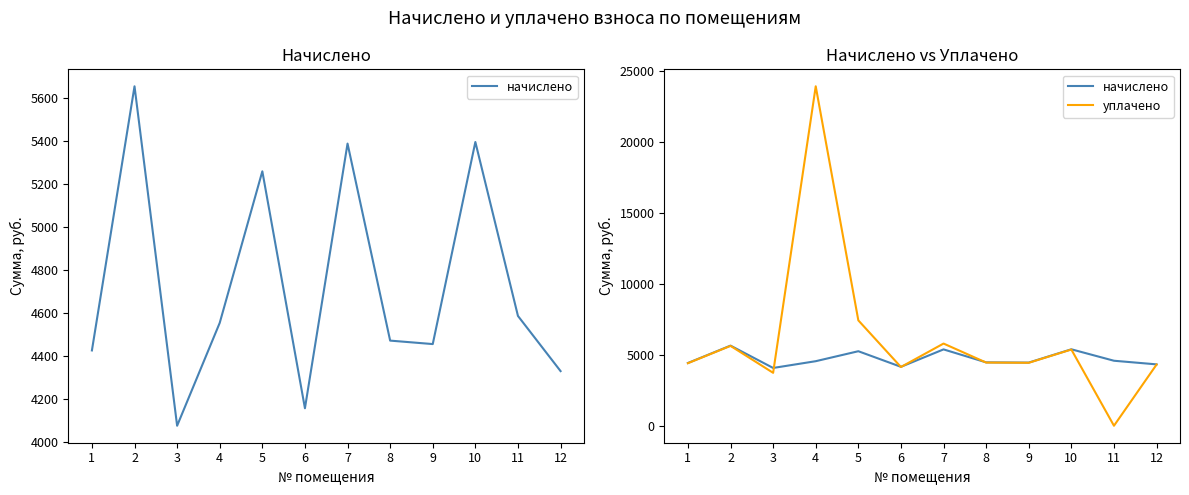

Does the chart display data point markers on the line(s)?

No